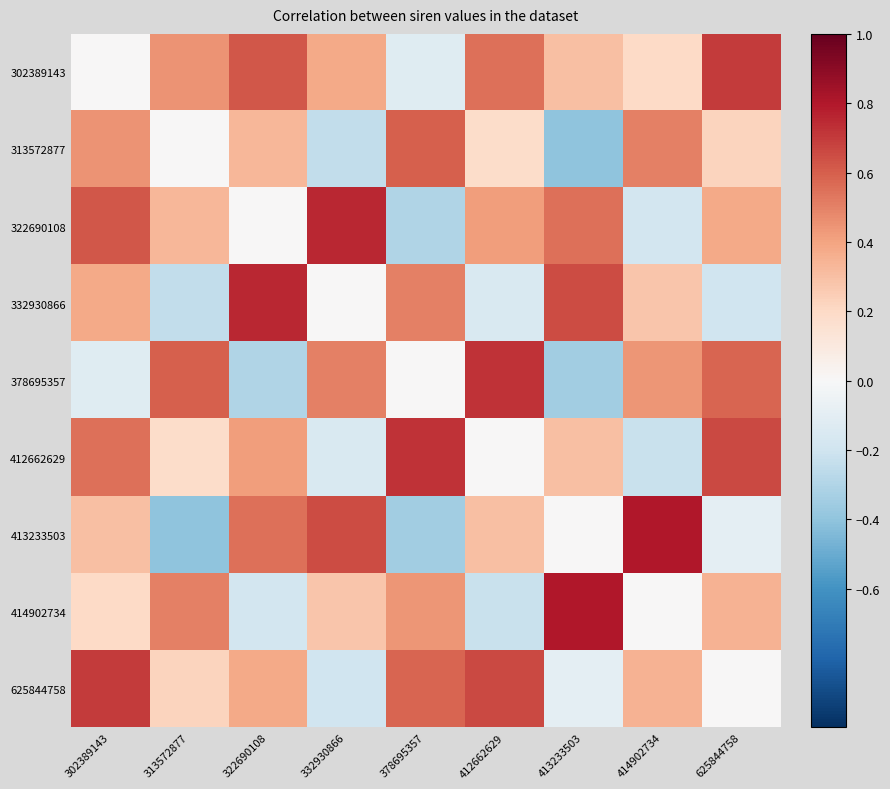

Reading right to left, what are all the values shown in this chart?

302389143: 625844758=0.7	414902734=0.2	413233503=0.3	412662629=0.6	378695357=-0.1	332930866=0.4	322690108=0.6	313572877=0.5	302389143=0.0
313572877: 625844758=0.2	414902734=0.5	413233503=-0.4	412662629=0.2	378695357=0.6	332930866=-0.2	322690108=0.3	313572877=0.0	302389143=0.5
322690108: 625844758=0.4	414902734=-0.2	413233503=0.6	412662629=0.4	378695357=-0.3	332930866=0.8	322690108=0.0	313572877=0.3	302389143=0.6
332930866: 625844758=-0.2	414902734=0.3	413233503=0.7	412662629=-0.1	378695357=0.5	332930866=0.0	322690108=0.8	313572877=-0.2	302389143=0.4
378695357: 625844758=0.6	414902734=0.4	413233503=-0.3	412662629=0.7	378695357=0.0	332930866=0.5	322690108=-0.3	313572877=0.6	302389143=-0.1
412662629: 625844758=0.7	414902734=-0.2	413233503=0.3	412662629=0.0	378695357=0.7	332930866=-0.1	322690108=0.4	313572877=0.2	302389143=0.6
413233503: 625844758=-0.1	414902734=0.8	413233503=0.0	412662629=0.3	378695357=-0.3	332930866=0.7	322690108=0.6	313572877=-0.4	302389143=0.3
414902734: 625844758=0.3	414902734=0.0	413233503=0.8	412662629=-0.2	378695357=0.4	332930866=0.3	322690108=-0.2	313572877=0.5	302389143=0.2
625844758: 625844758=0.0	414902734=0.3	413233503=-0.1	412662629=0.7	378695357=0.6	332930866=-0.2	322690108=0.4	313572877=0.2	302389143=0.7